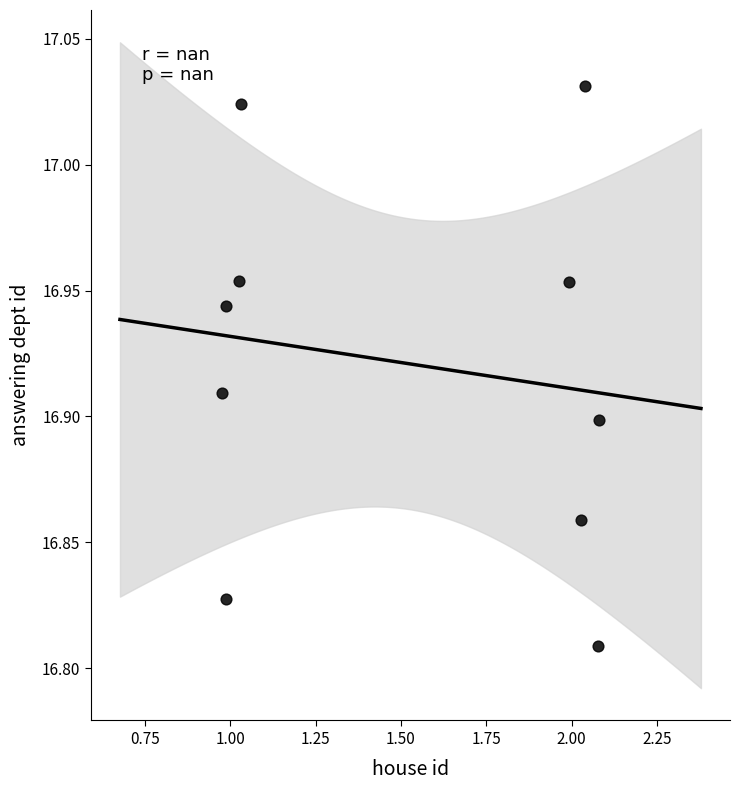

What is the range of X values (max minus min)?

1.1